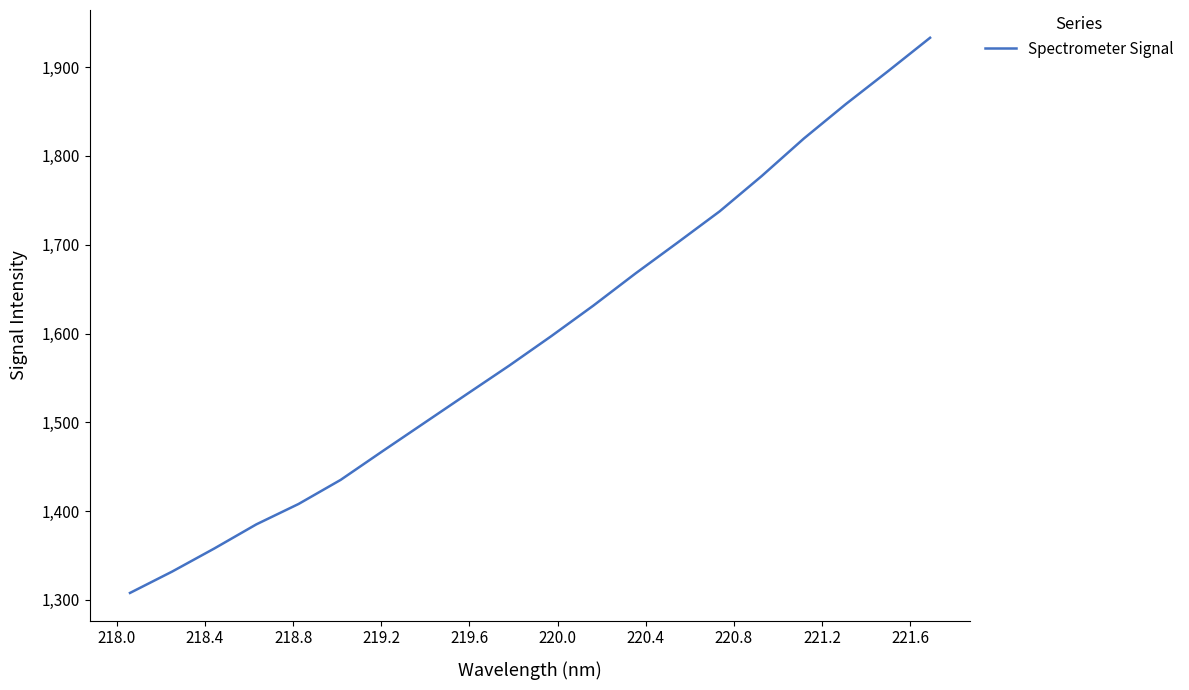

What is the maximum value shown in the chart?

1933.1